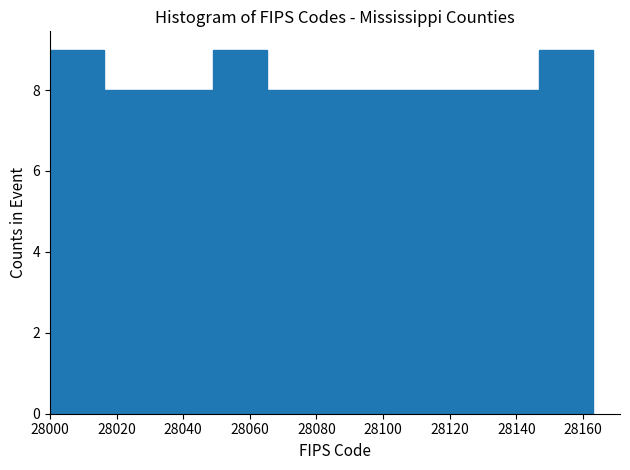

Reading left to right, list every bar in this chart as the range it spans on the x-axis followed by its height. Neither the bar edges nor the heights are printed on the chart, so give them approximately, as read against the axes.

28000 to 28016: 9
28016 to 28032: 8
28032 to 28048: 8
28048 to 28066: 9
28066 to 28082: 8
28082 to 28098: 8
28098 to 28114: 8
28114 to 28130: 8
28130 to 28146: 8
28146 to 28164: 9